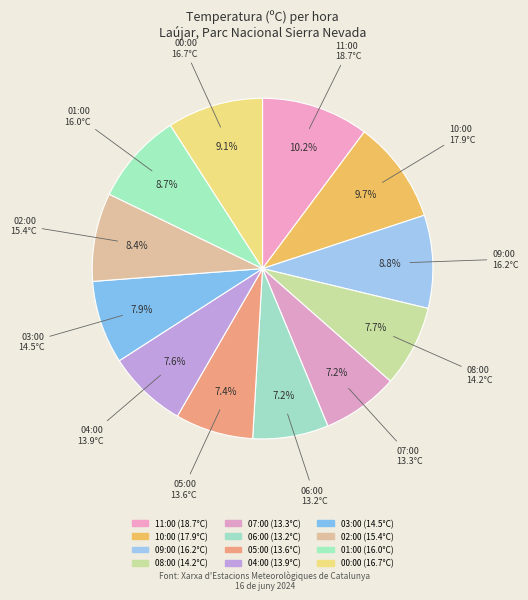

How many segments does this pie chart have?

12